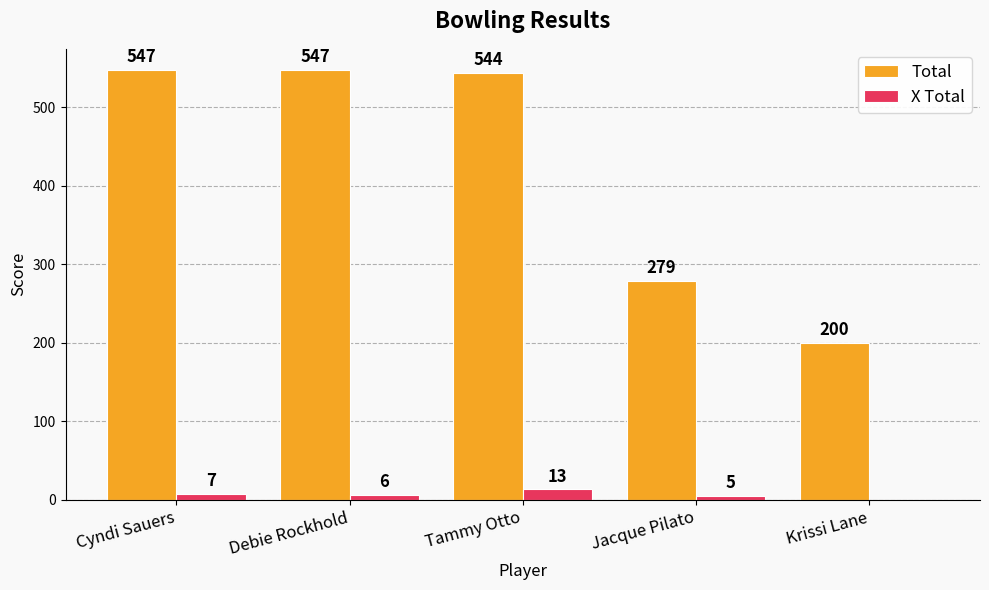

Which series has the largest total across all categories?

Total